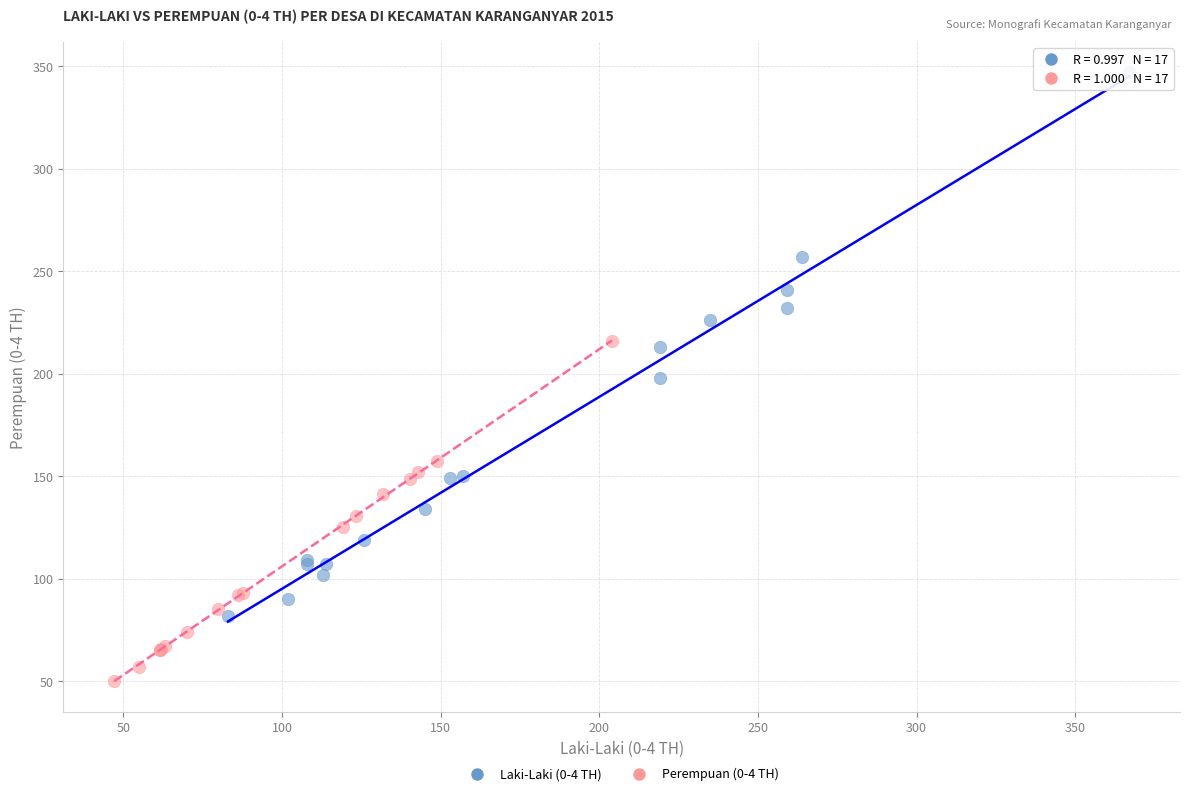

Which series reaches the maximum Y coordinate?

Laki-Laki (0-4 TH)